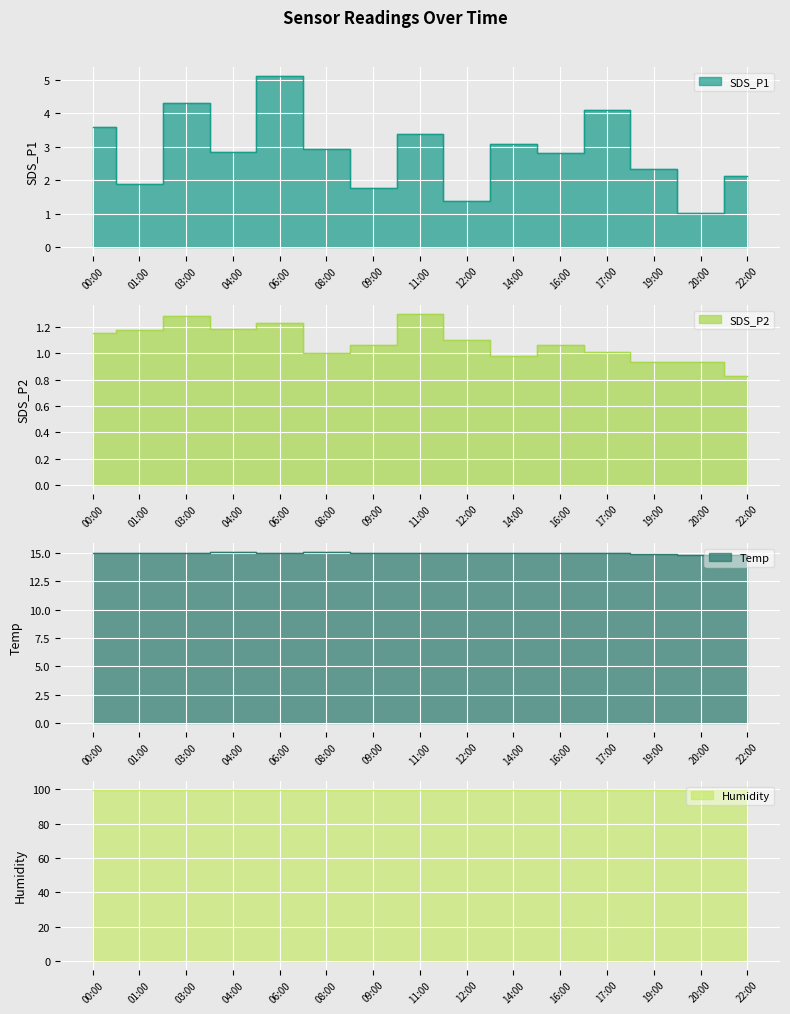

True or false: SDS_P1 and Humidity cross at least once.

False